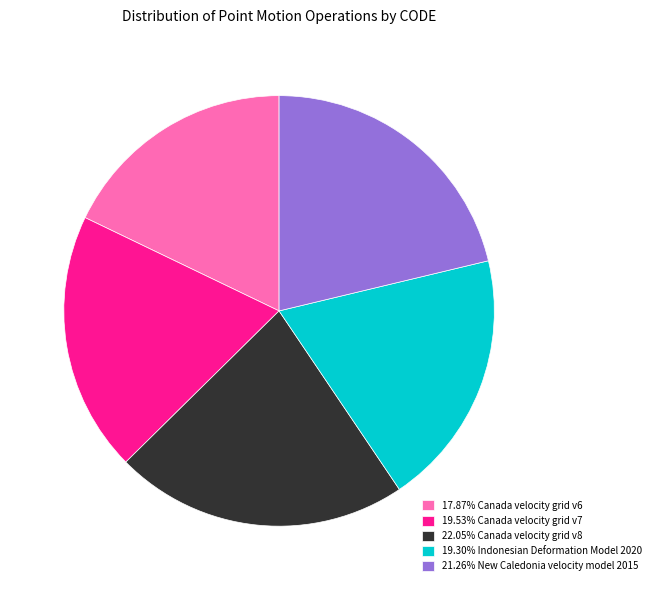

Combined, do 17.87% Canada velocity grid v6 and 19.53% Canada velocity grid v7 account for over 50%?

No